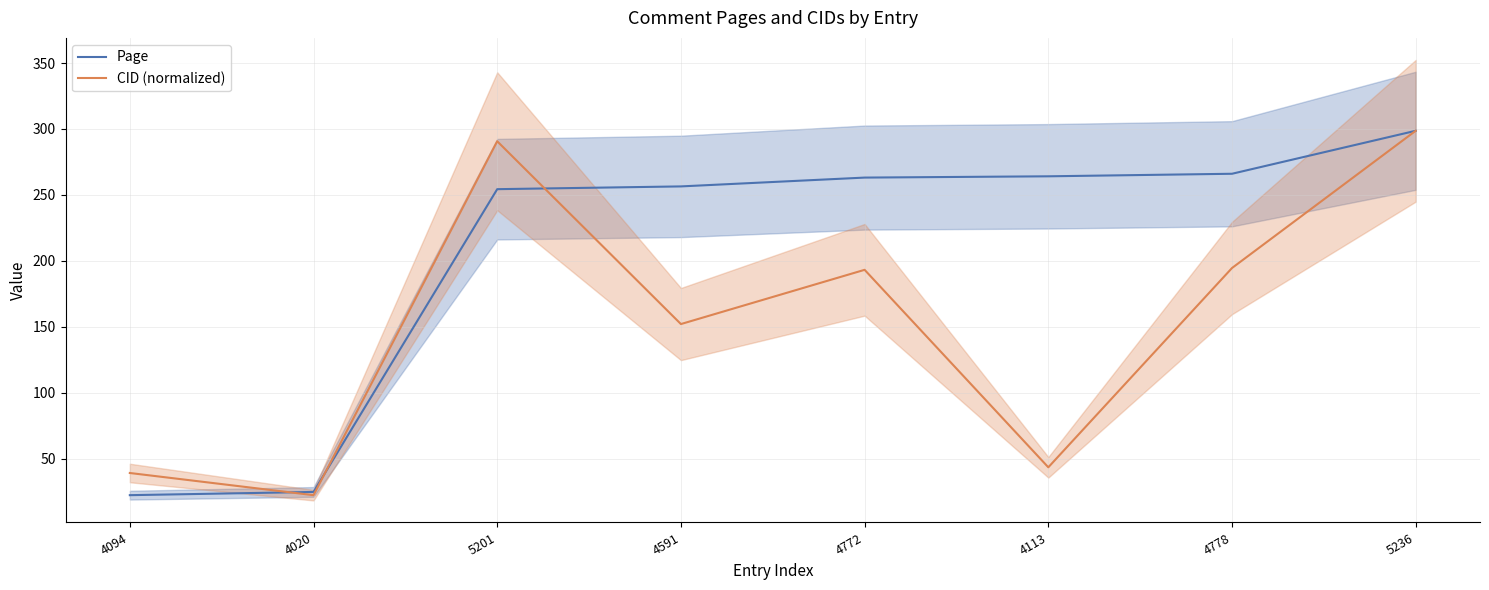

What is the label of the 7th point from the right?

4020